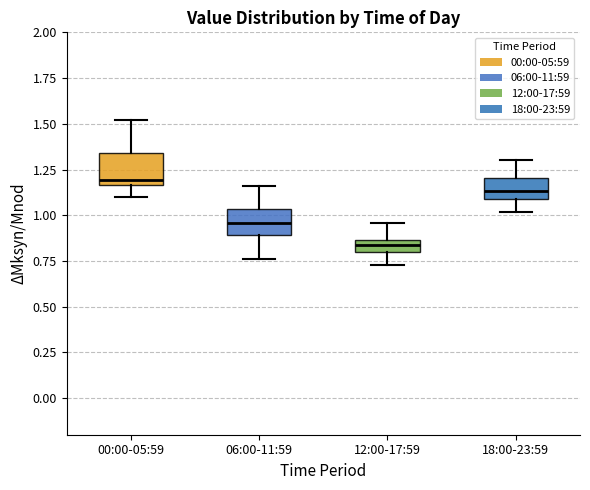

Where is the lower edge of the box for 00:00-05:59 on the y-axis? The values are not printed on the chart, so give them approximately, as read against the axis.

1.15